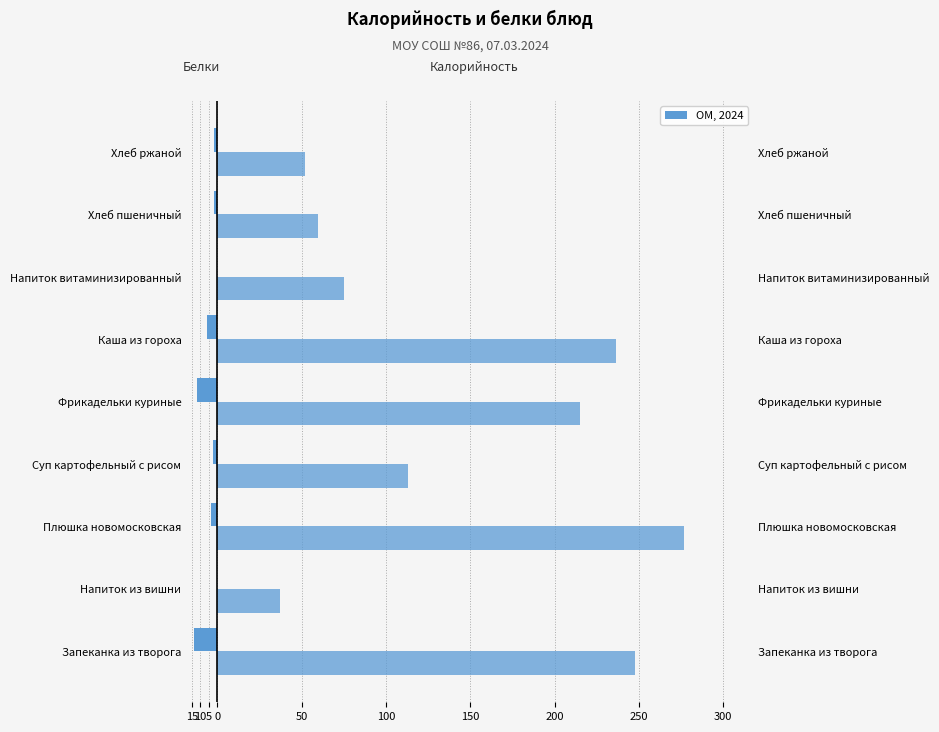

Does the chart contain stacked bars?

No